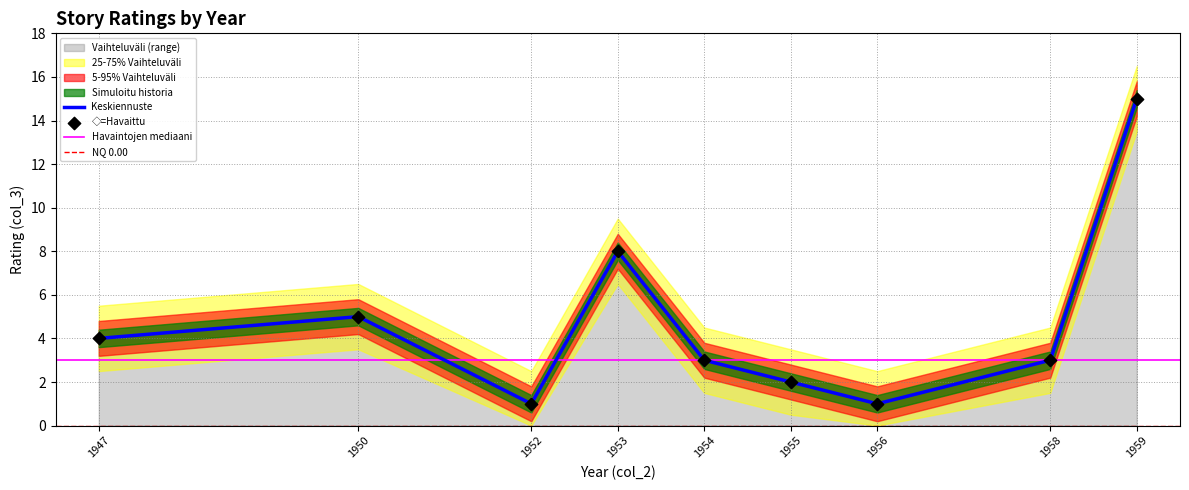

Which category has the highest value in the Keskiennuste series?

1959